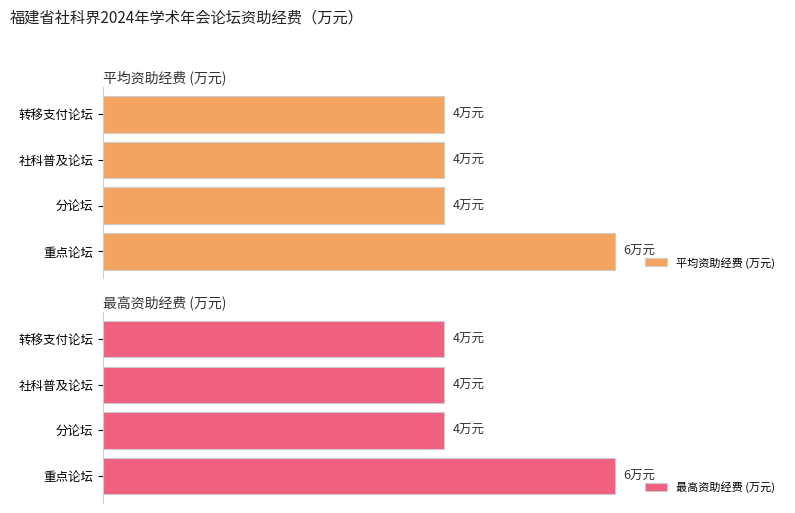

Reading right to left, what are all the values shown in this chart?

平均资助经费 (万元): 4	4	4	6
最高资助经费 (万元): 4	4	4	6